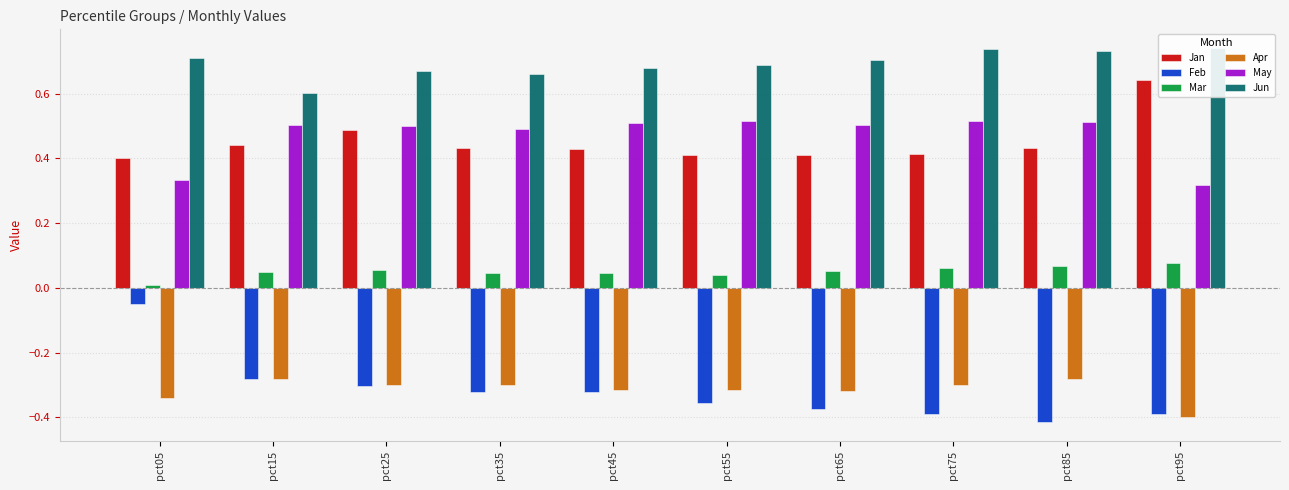

How many bars are there in total?

60